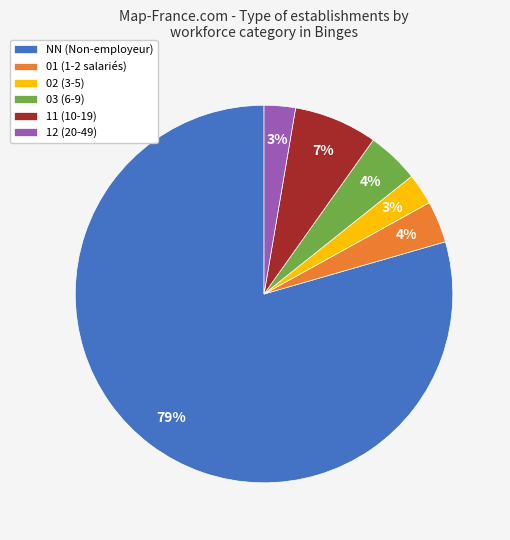

Is it true that 11 is 1% of the pie?

False